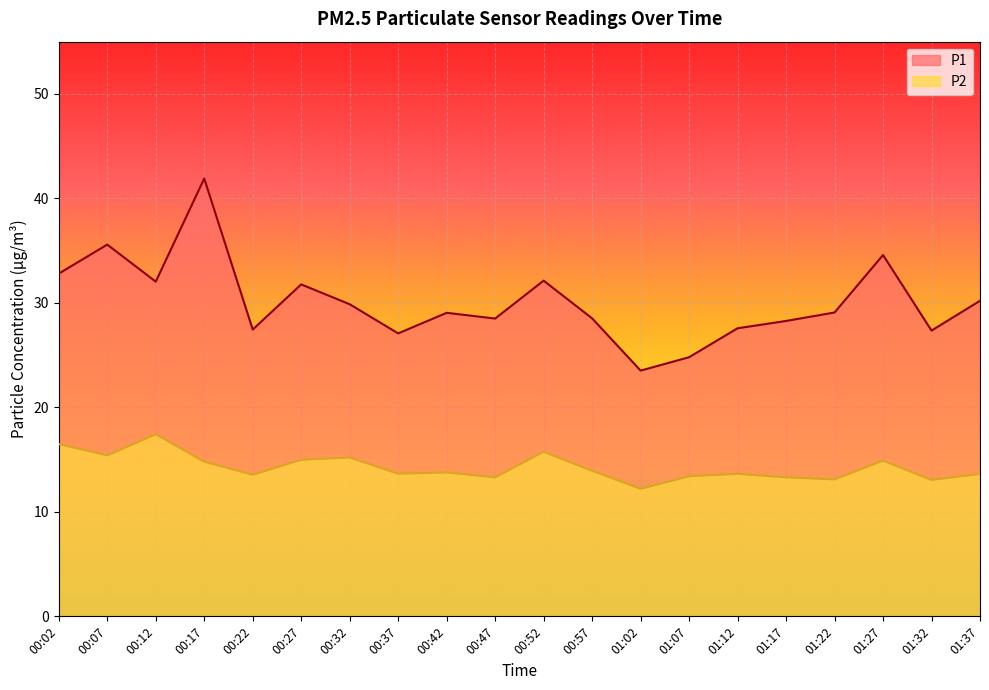

True or false: P1 and P2 cross at least once.

False